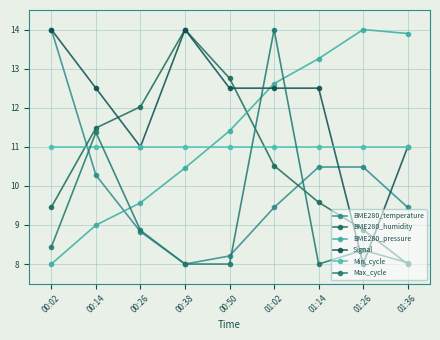

What is the difference between the maximum and minimum values in the BME280_humidity series?

6.0